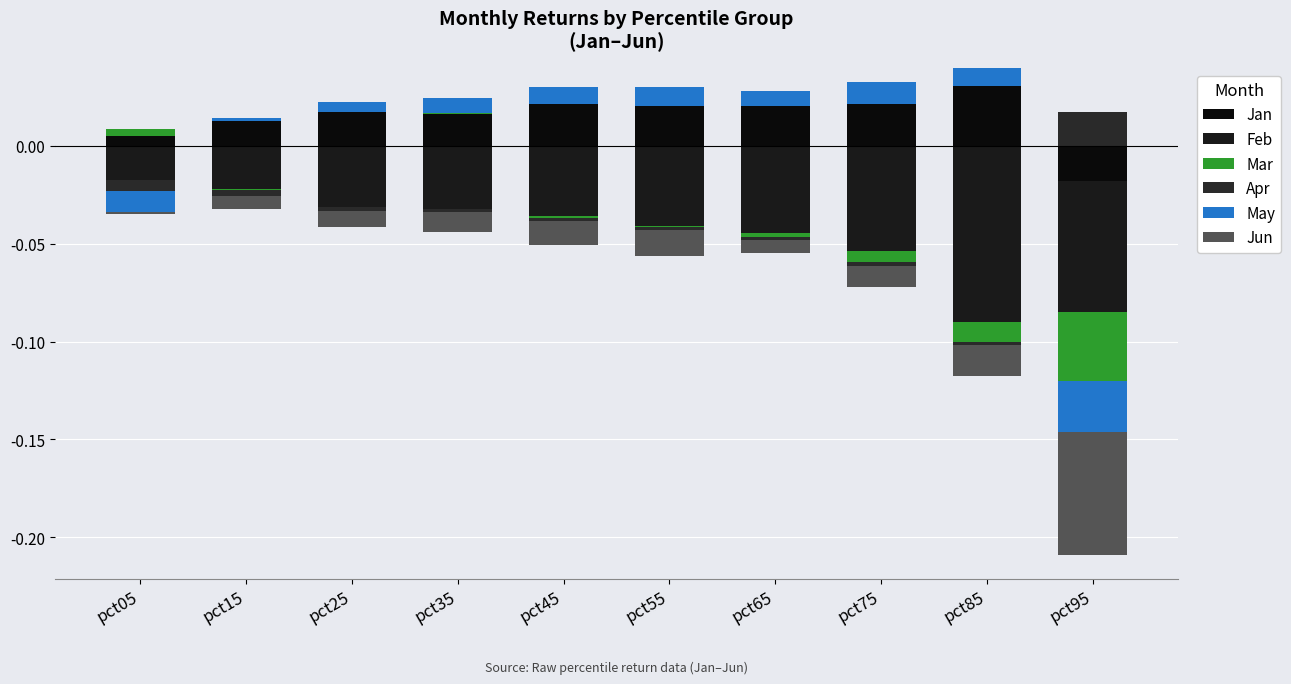

The Mar series shows 0.0 at pct65. True or false?

True